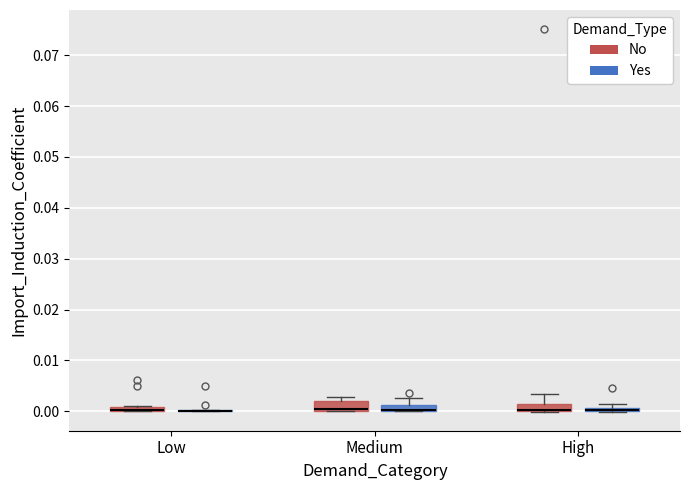

Where is the upper edge of the box for Medium (No) on the y-axis? The values are not printed on the chart, so give them approximately, as read against the axis.

0.002